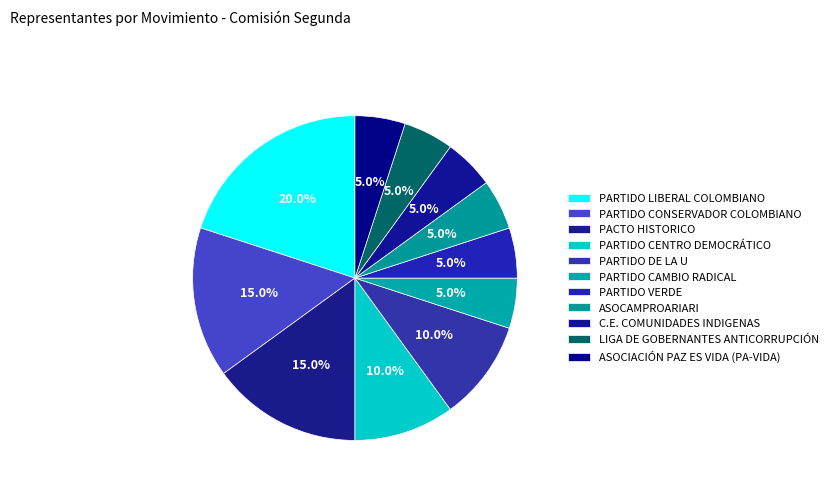

To the nearest percent, what portion does PARTIDO CONSERVADOR COLOMBIANO represent?

15%